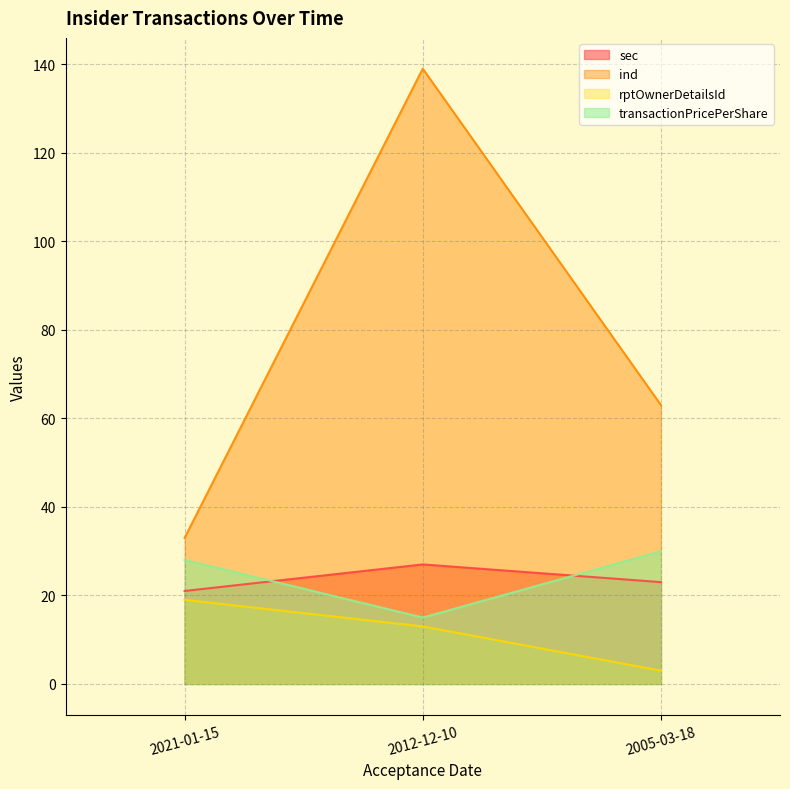

Which series has the largest range (max minus min)?

ind